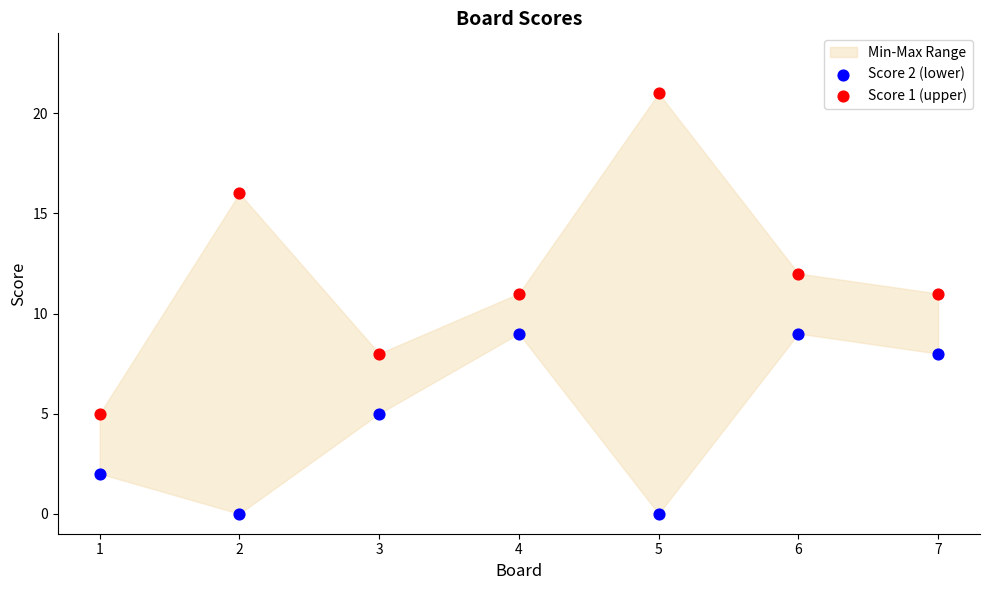

Across all data points, what is the range of X values (max minus min)?

6